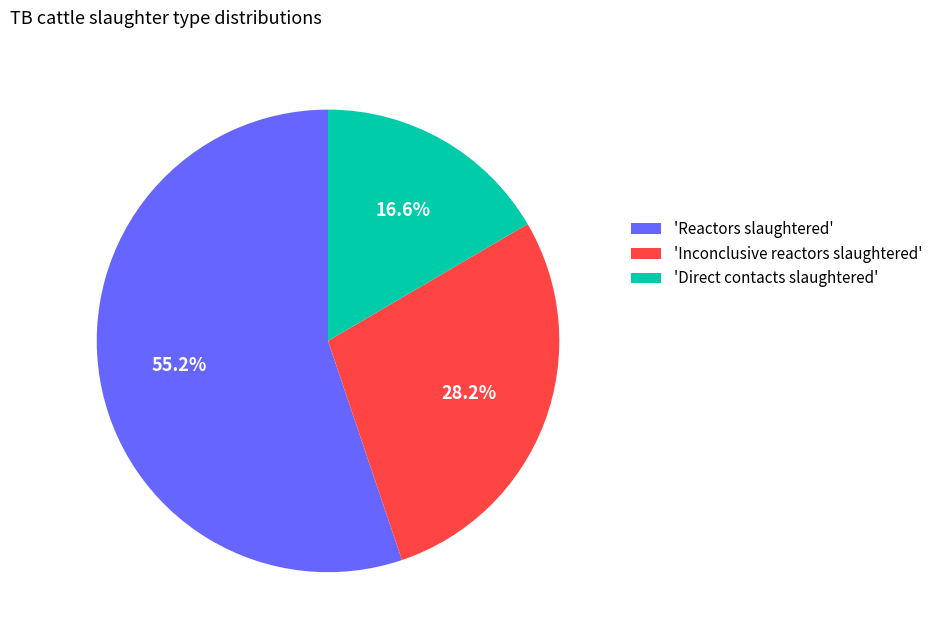

Is there a majority slice in this chart?

Yes